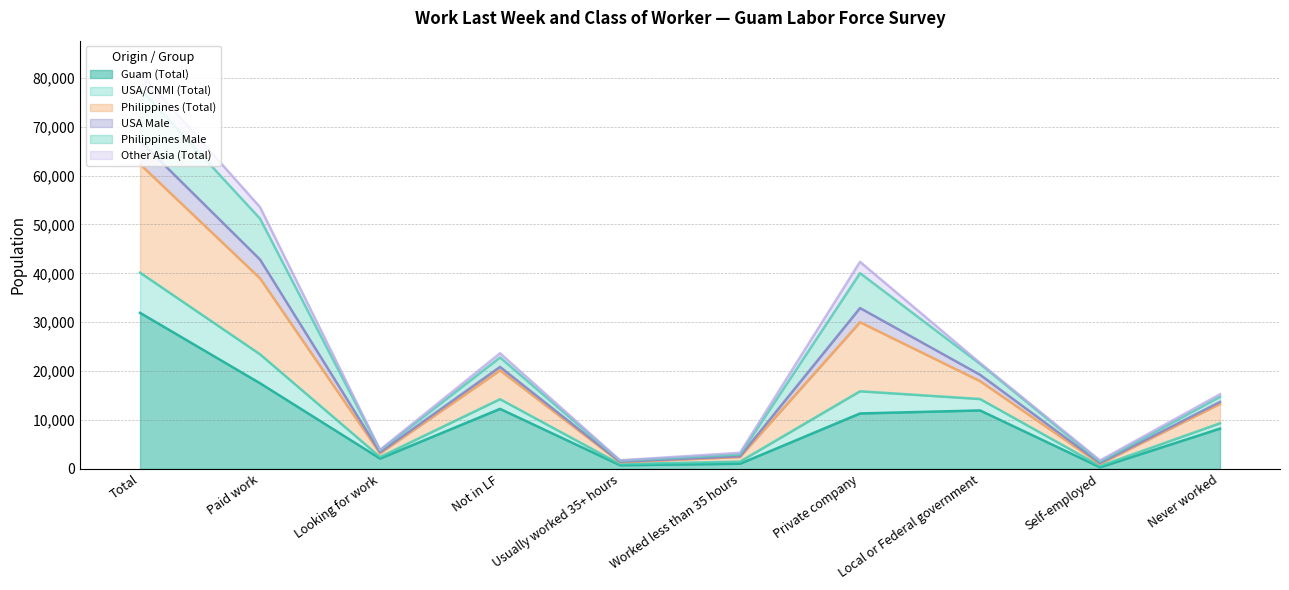

Which has a higher value, Local or Federal government or Never worked?

Local or Federal government